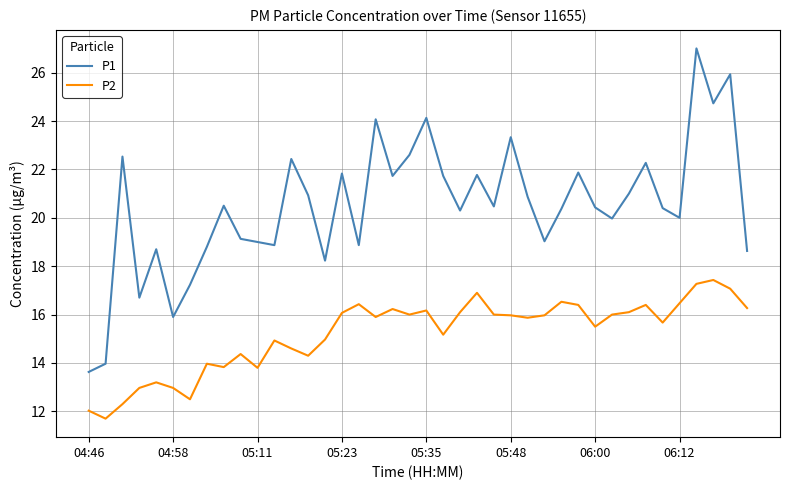

What is the greatest value displayed?

27.0